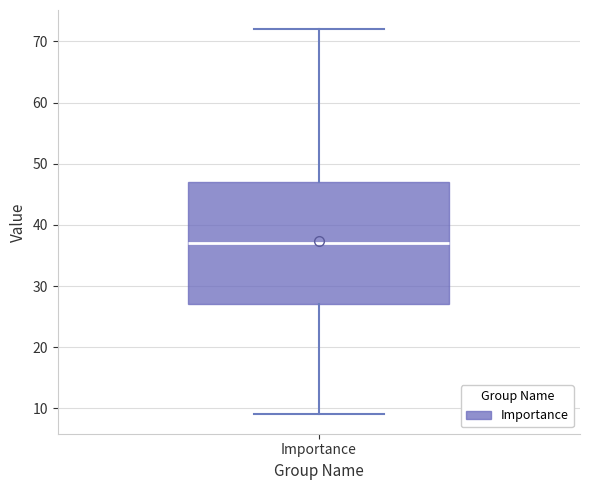

Transcribe this box plot: give where the median line is, the range the box spans, and where the two whiskers end, as read against the y-axis. The values are not printed on the chart, so give them approximately, as read against the axis.

median 37, box 27 to 47, whiskers 9 to 72